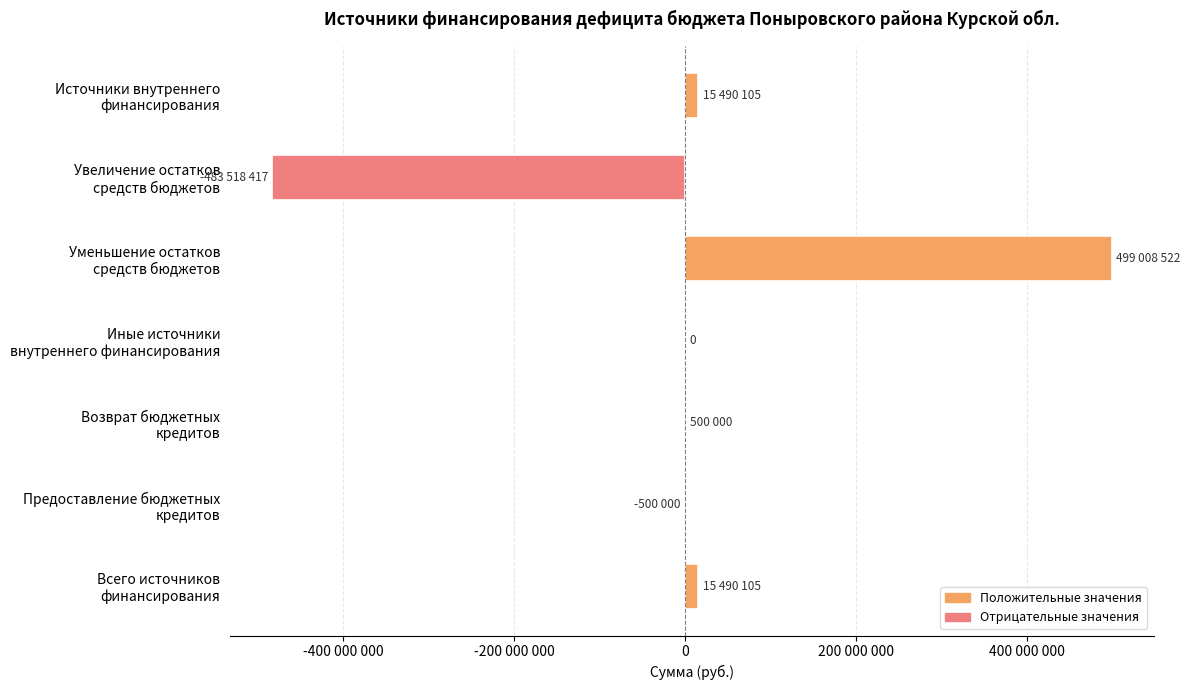

Are the bars horizontal?

Yes